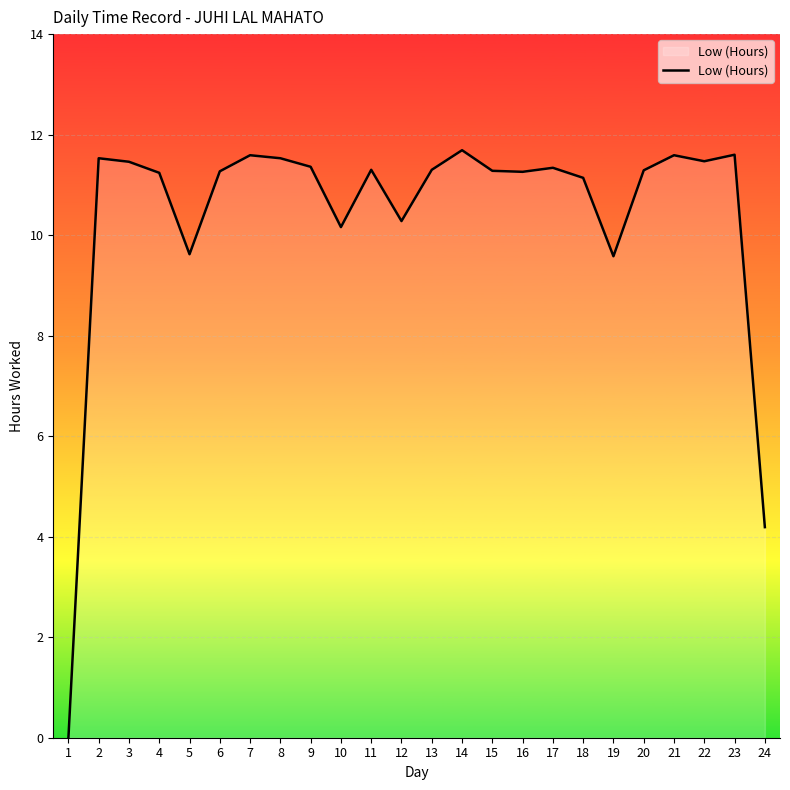

Which label corresponds to the smallest value in the chart?

1